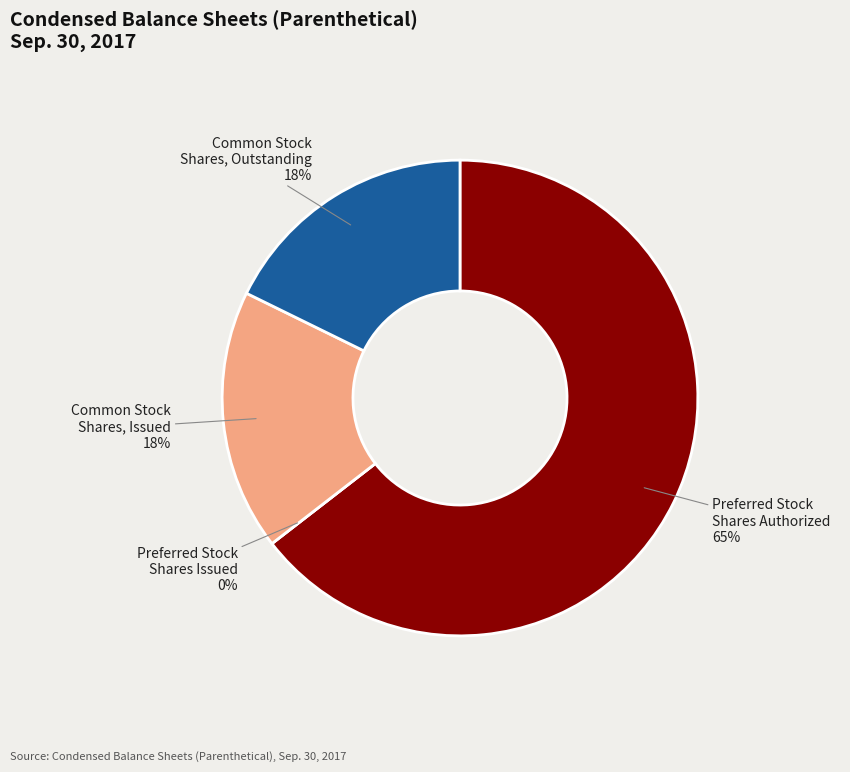

To the nearest percent, what is the combined percentage of Preferred Stock, Shares Authorized and Common Stock, Shares, Issued?

82%